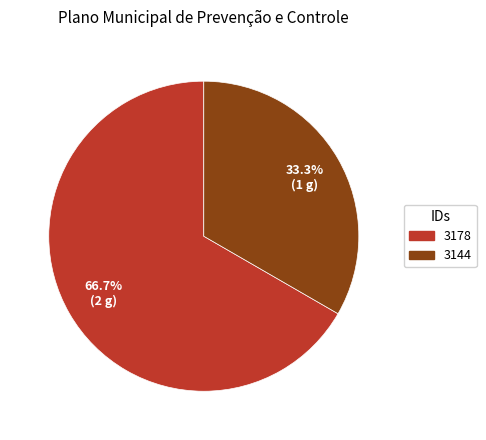

How many segments does this pie chart have?

2